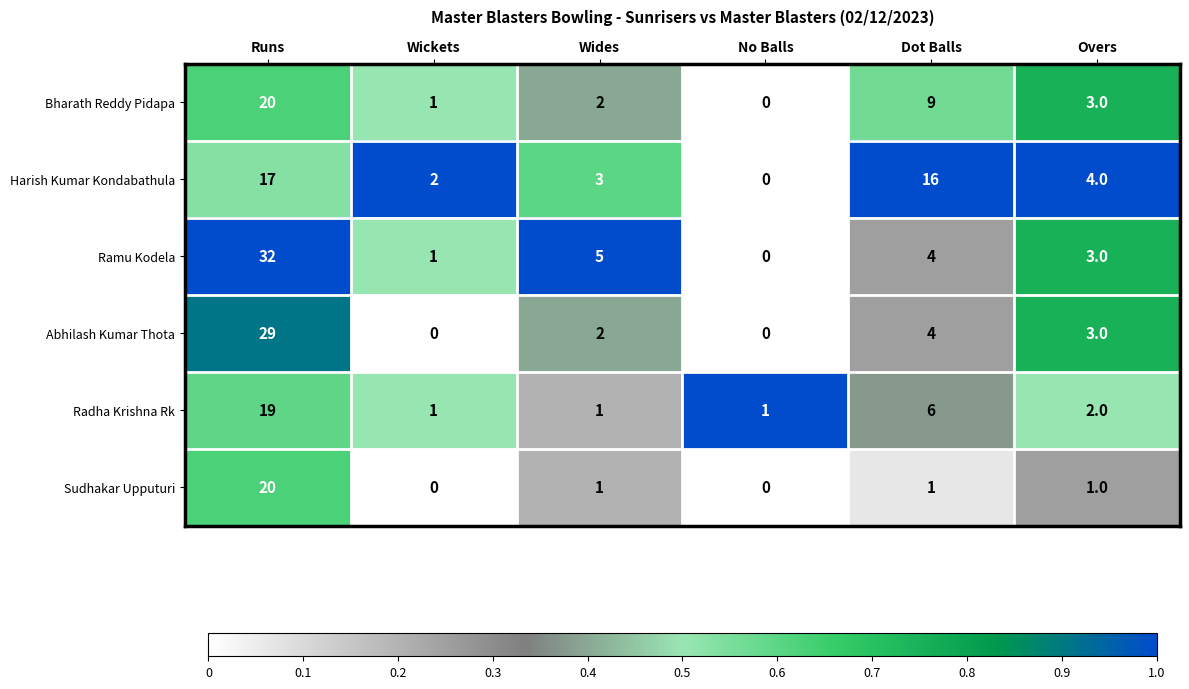

The Bharath Reddy Pidapa series shows 0 at Wickets. True or false?

False